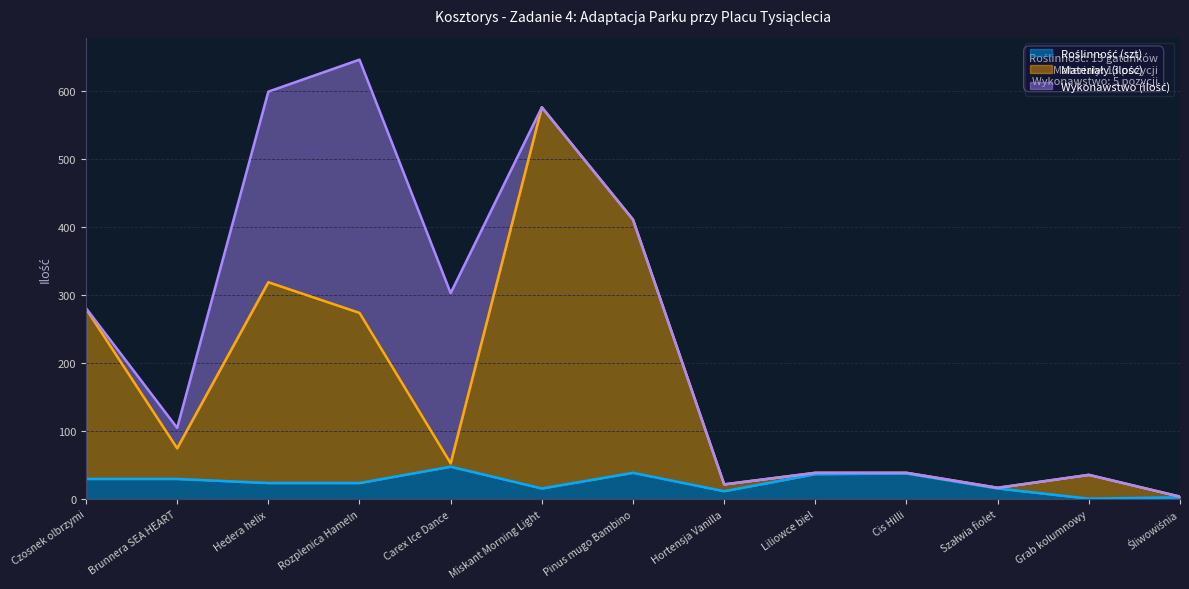

What is the label of the 12th point from the left?

Grab kolumnowy